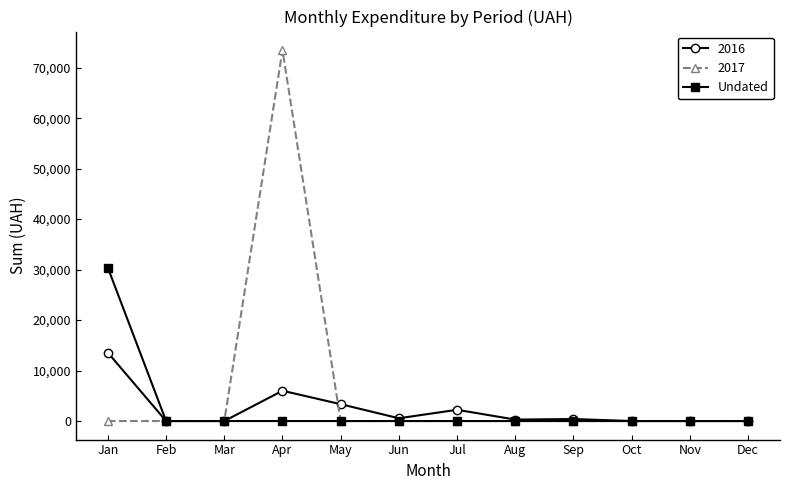

Does the chart have visible grid lines?

No